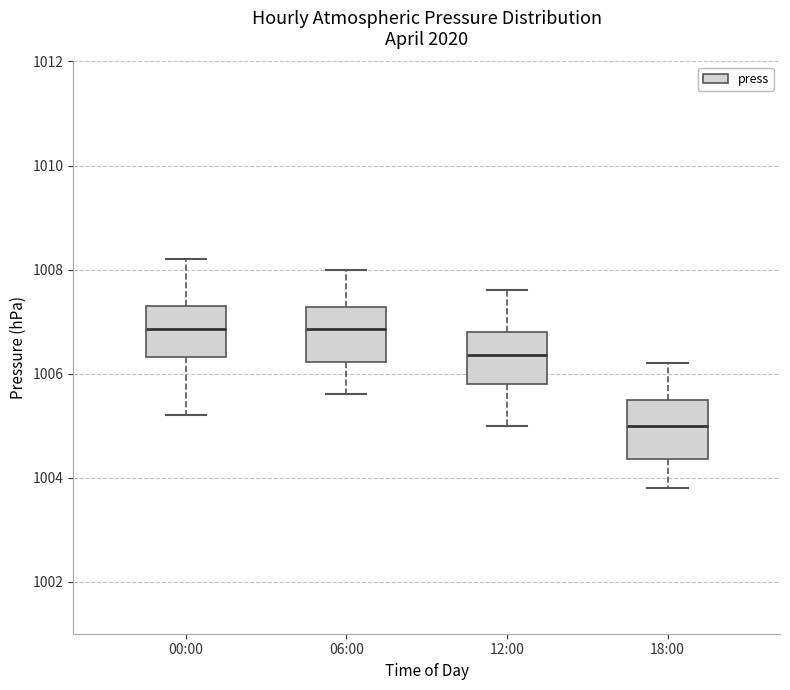

Where is the upper edge of the box for 06:00 on the y-axis? The values are not printed on the chart, so give them approximately, as read against the axis.

1007.2